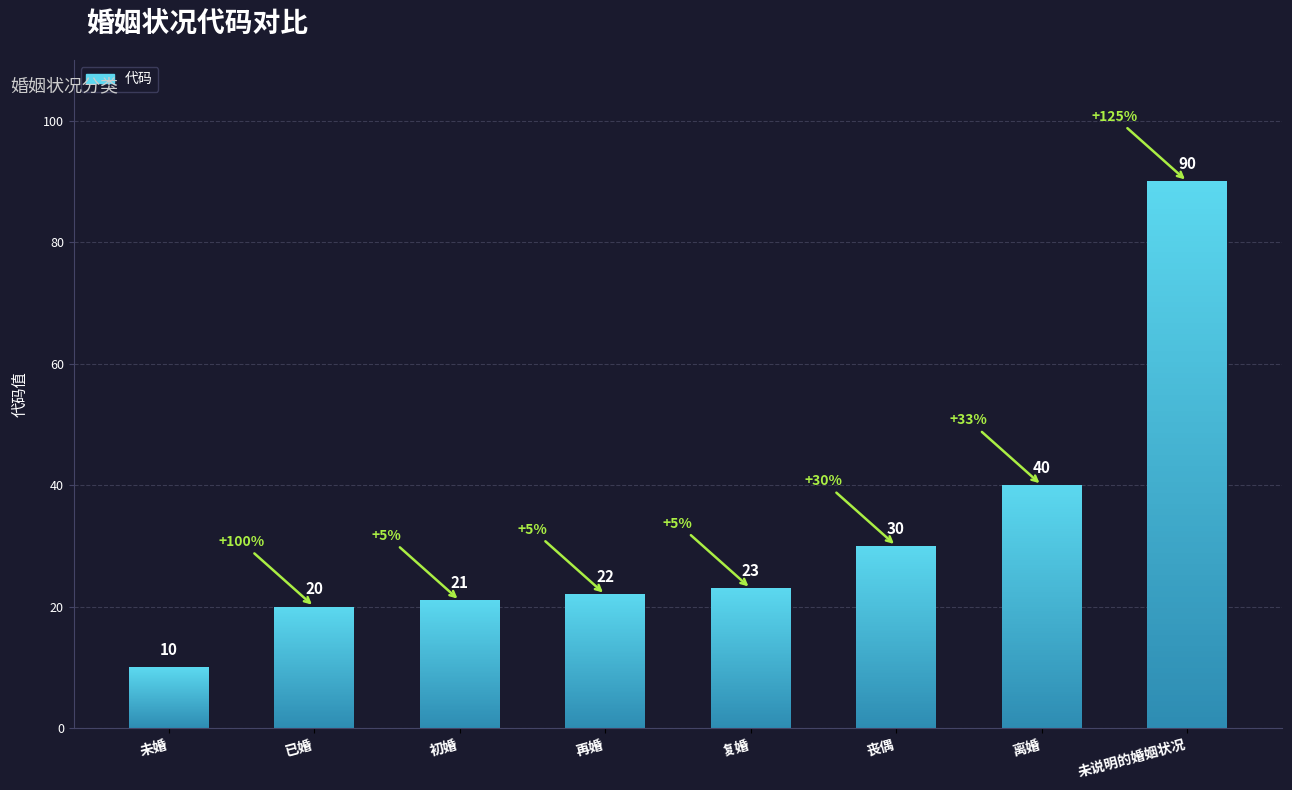

What is the smallest value displayed?

10